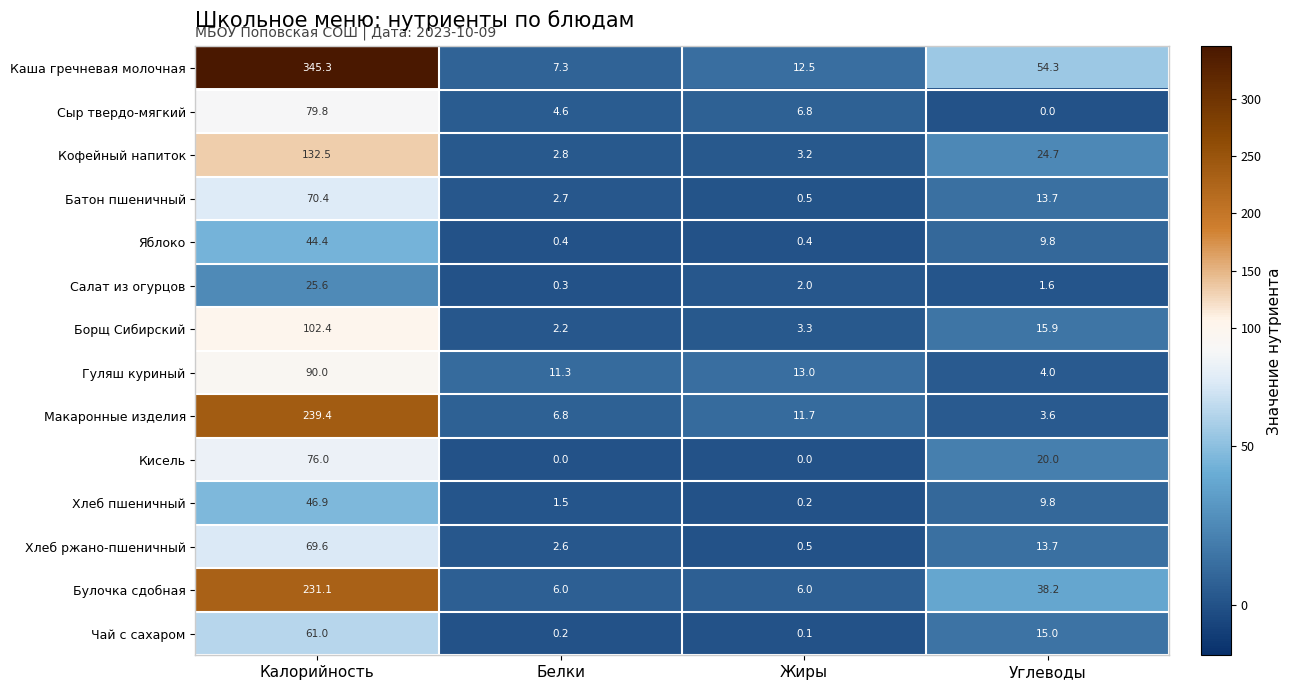

At how many categories does at least one series exceed 173?

1